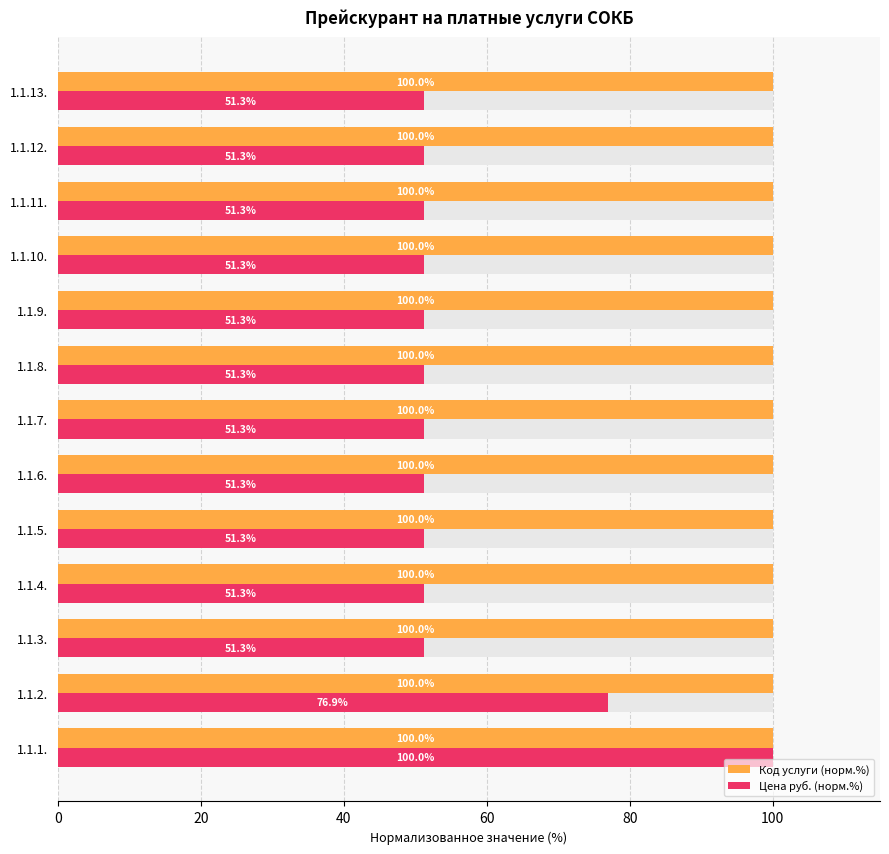

What is the average value of the Цена руб. (норм.%) series?

57.0